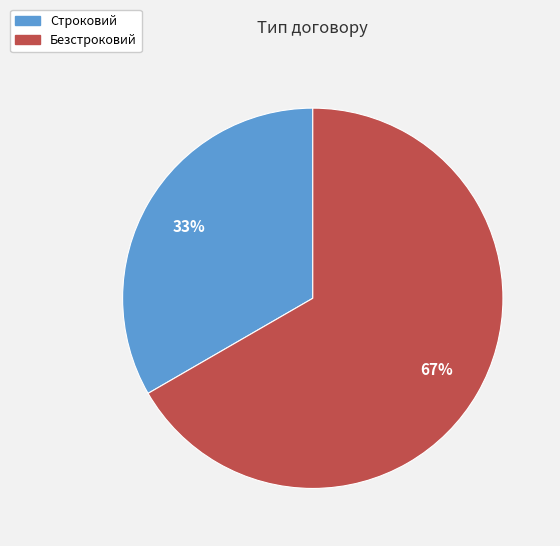

Which has a higher value, Строковий or Безстроковий?

Безстроковий